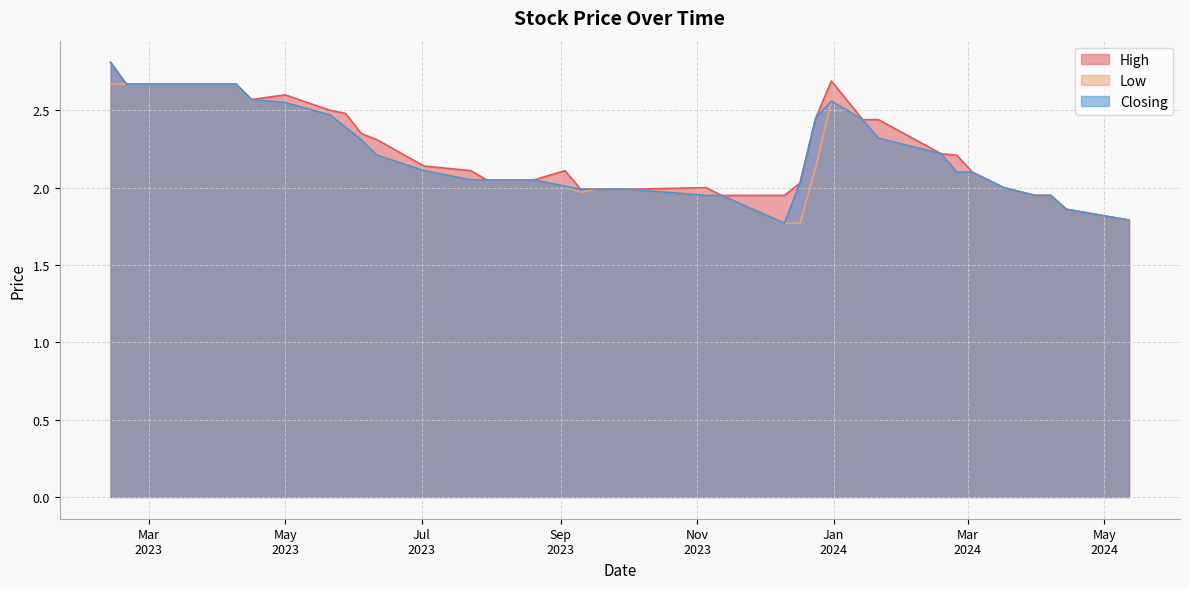

What is the smallest value displayed?

1.8